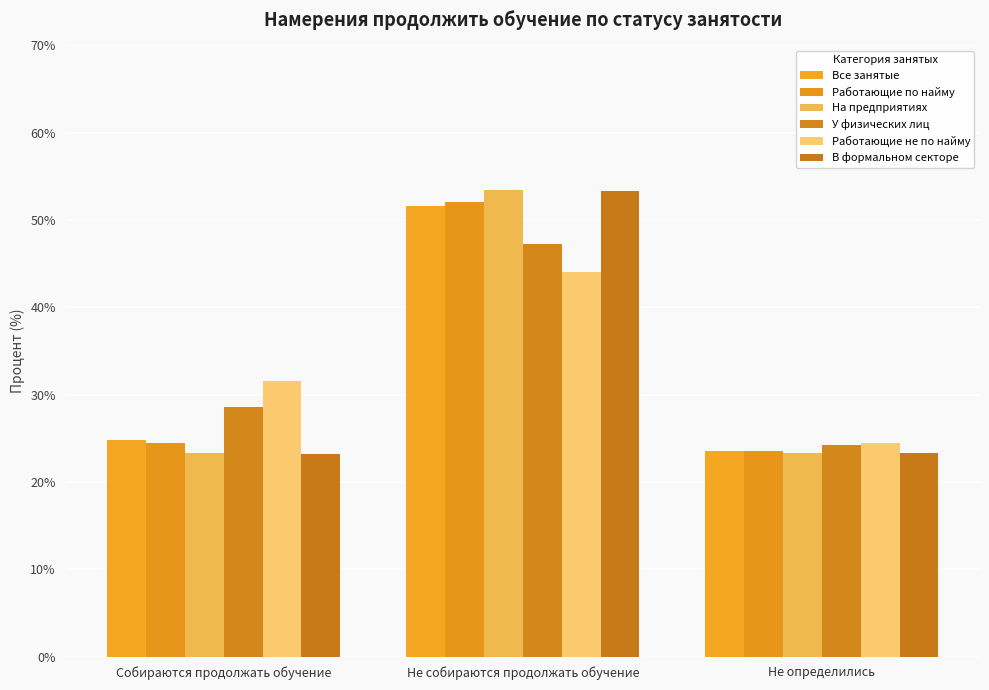

Which series has the largest total across all categories?

Работающие не по найму